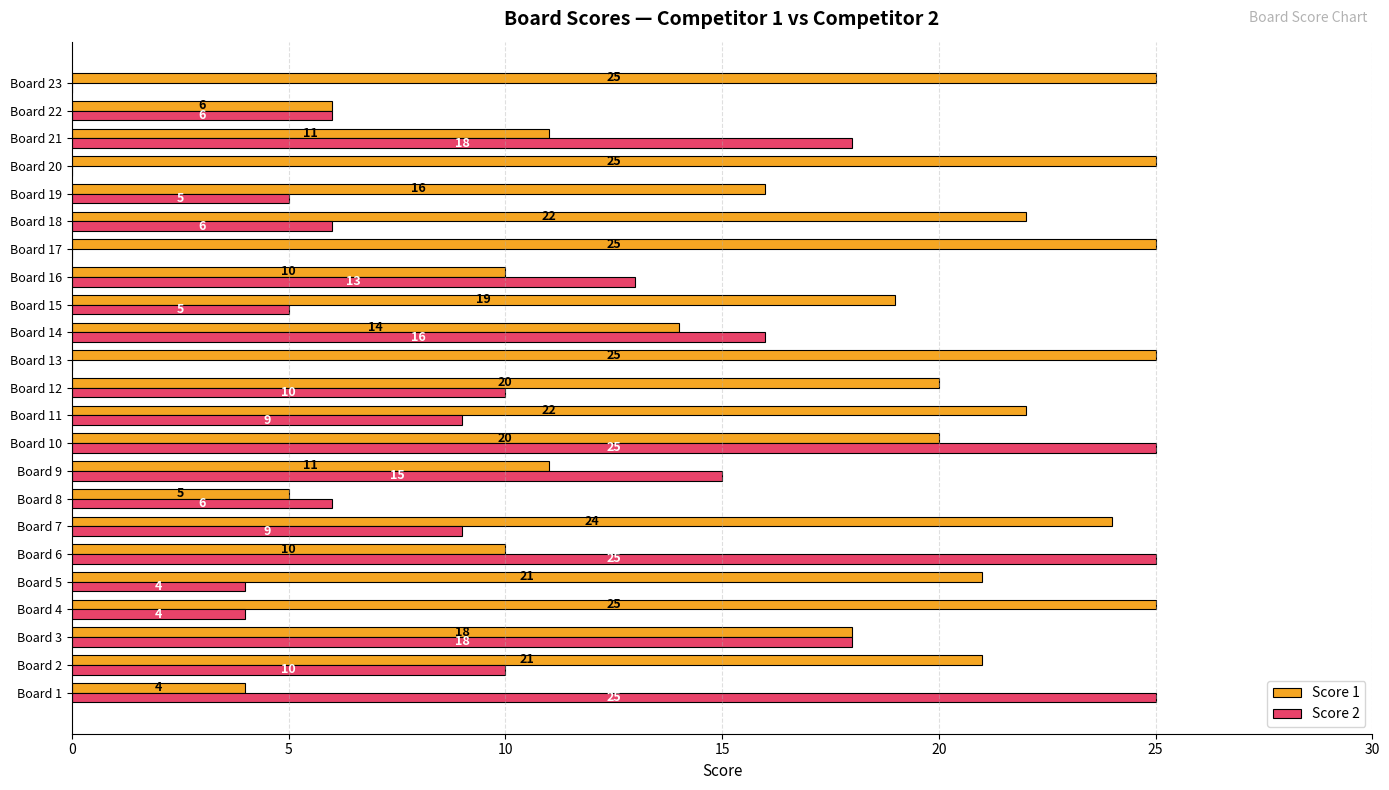

Which series has the largest range (max minus min)?

Score 2